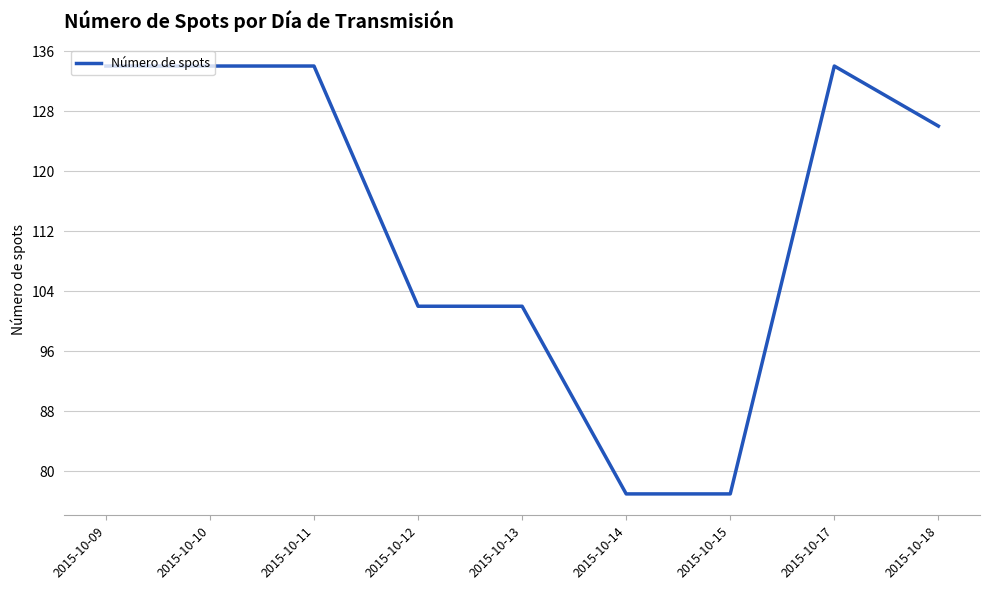

Which has a higher value, 2015-10-10 or 2015-10-14?

2015-10-10